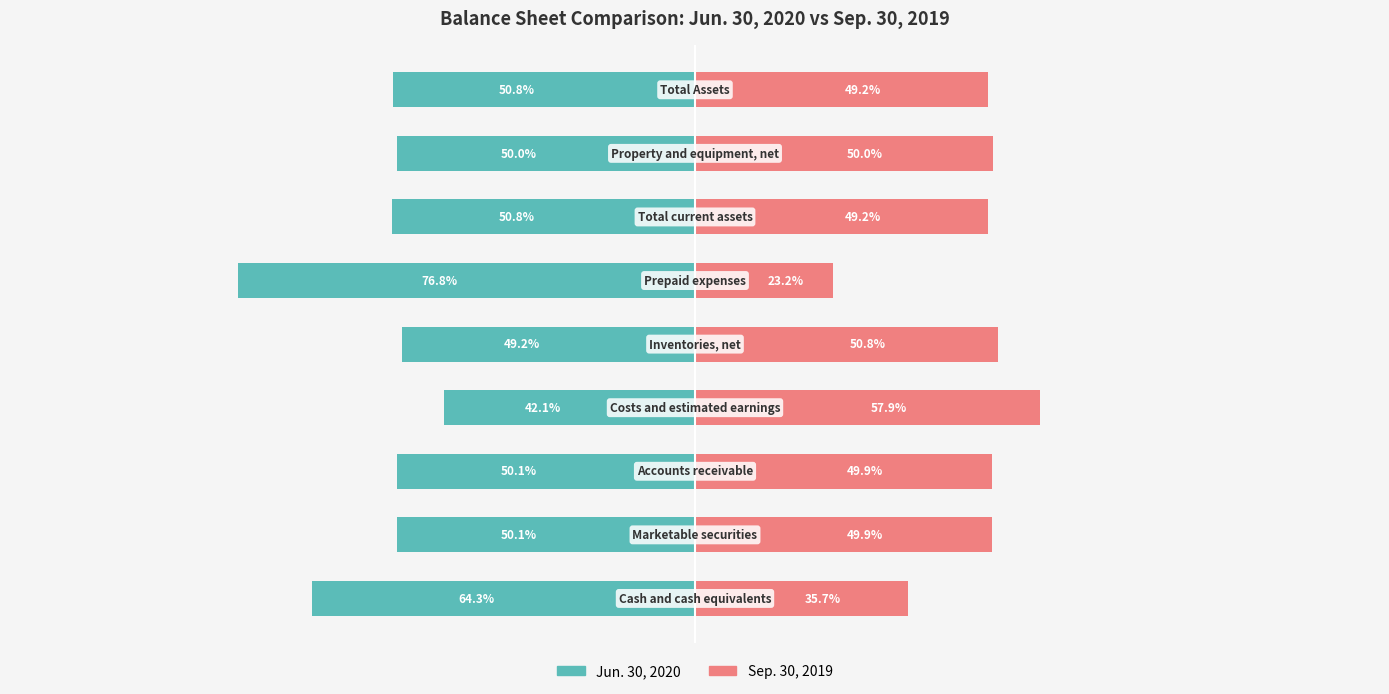

What is the value of the Sep. 30, 2019 bar at the 2nd from the left?

49.9